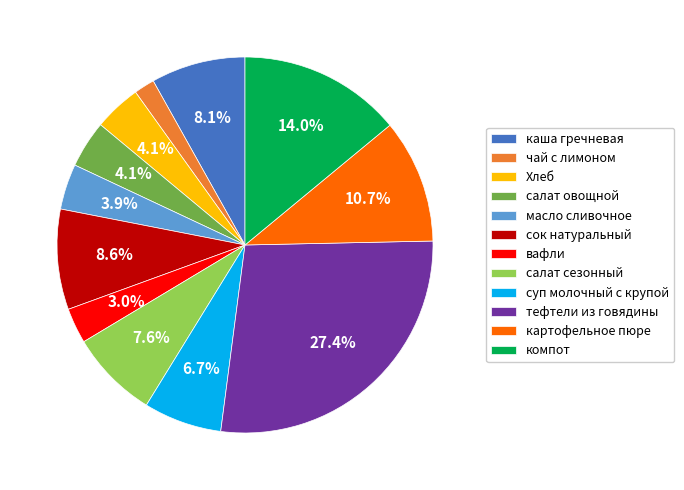

How many segments does this pie chart have?

12